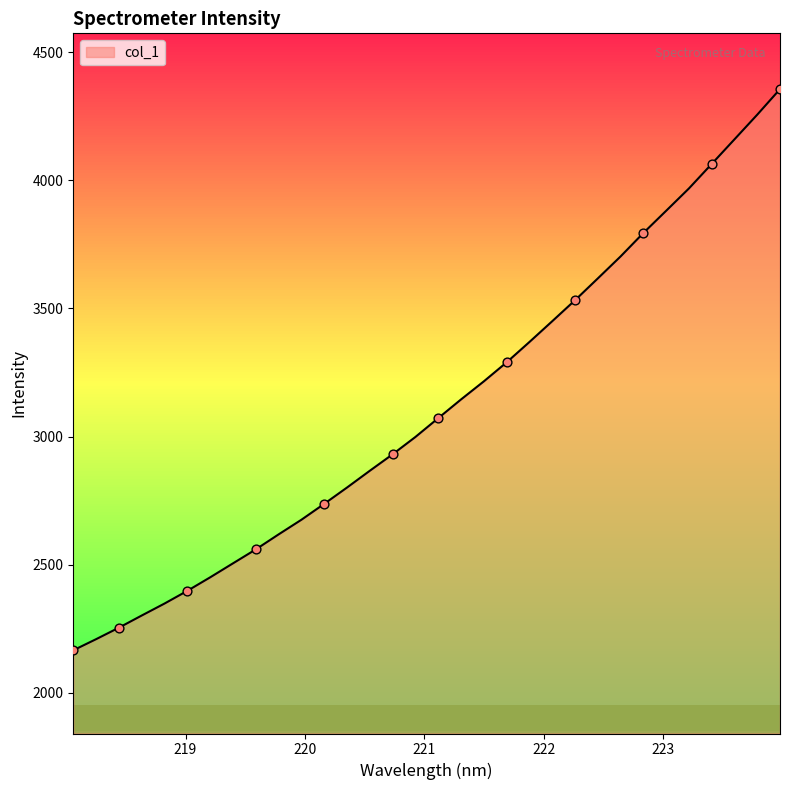

What is the greatest value displayed?

4356.1